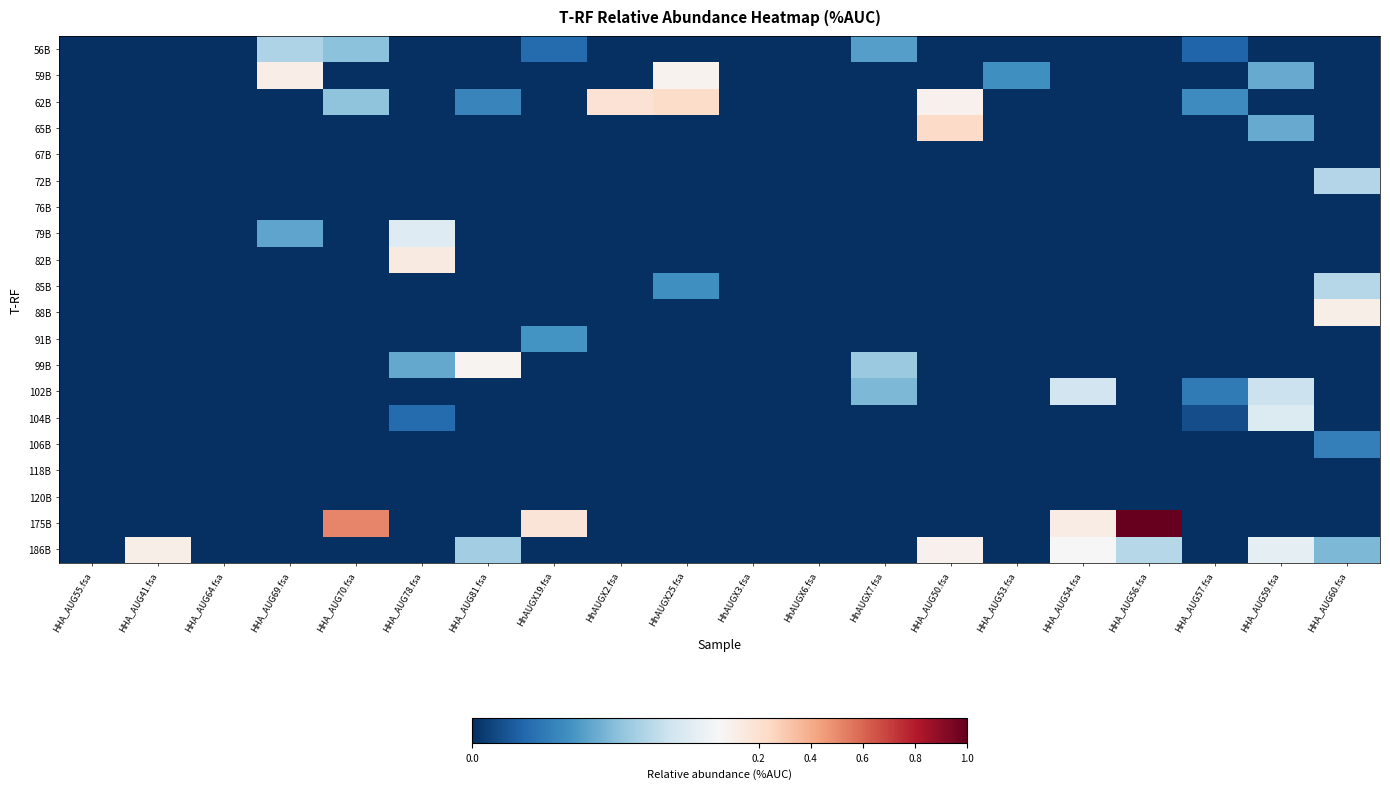

Count the number of categories in the chart.

20